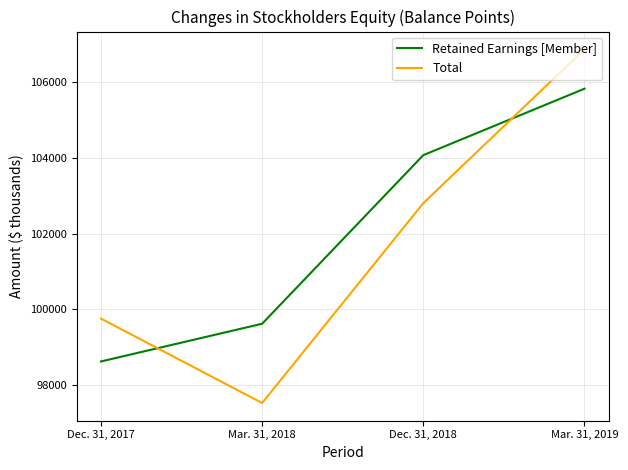

Count the number of data series in this chart.

2